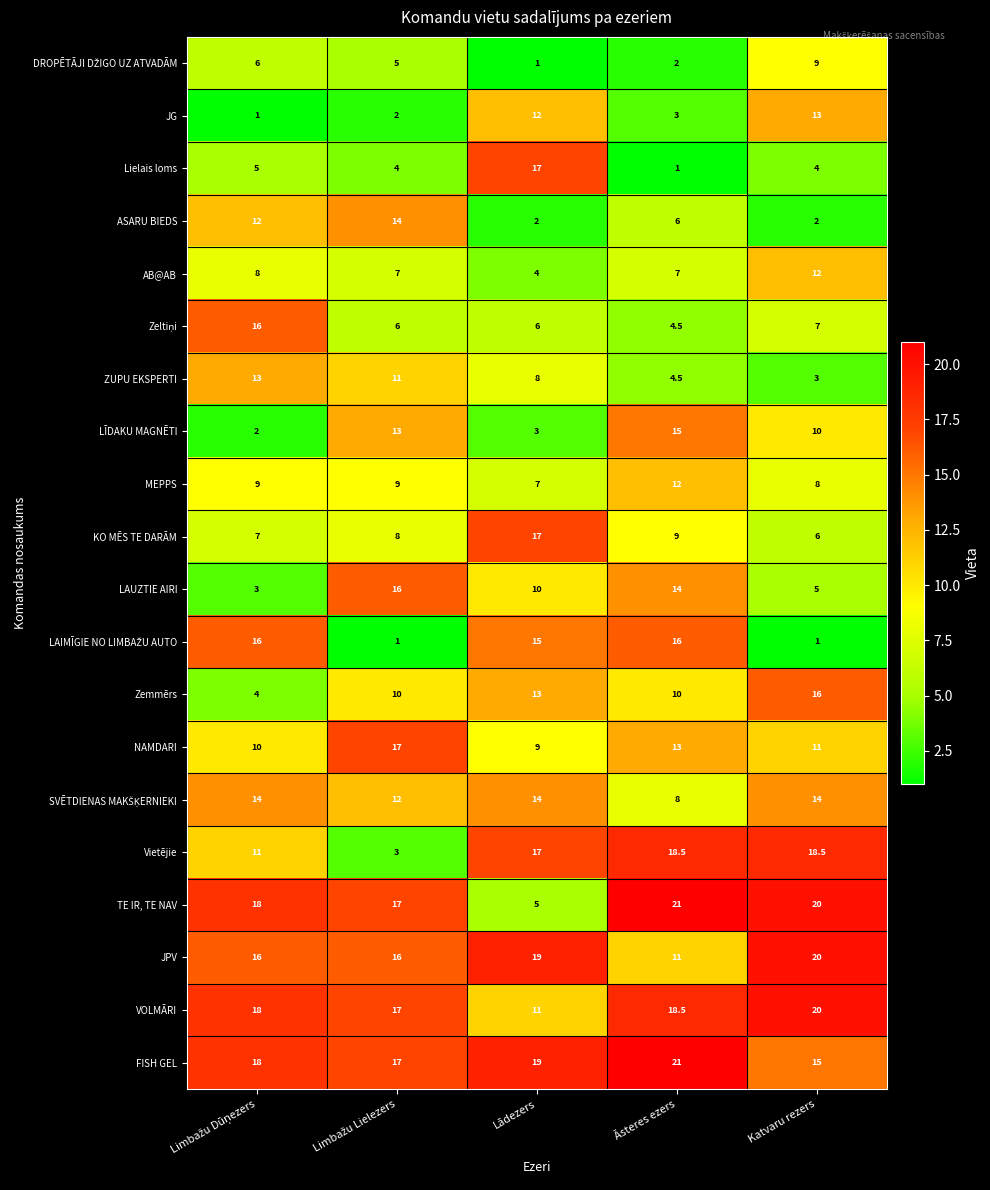

Read the JPV value at Katvaru rezers.

20.0